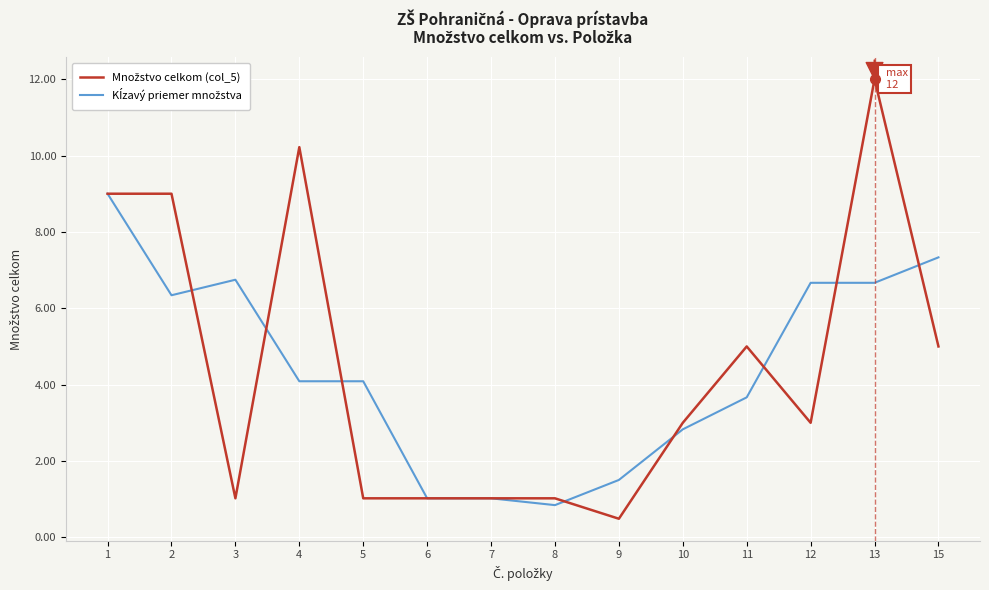

What is the maximum value shown in the chart?

12.0